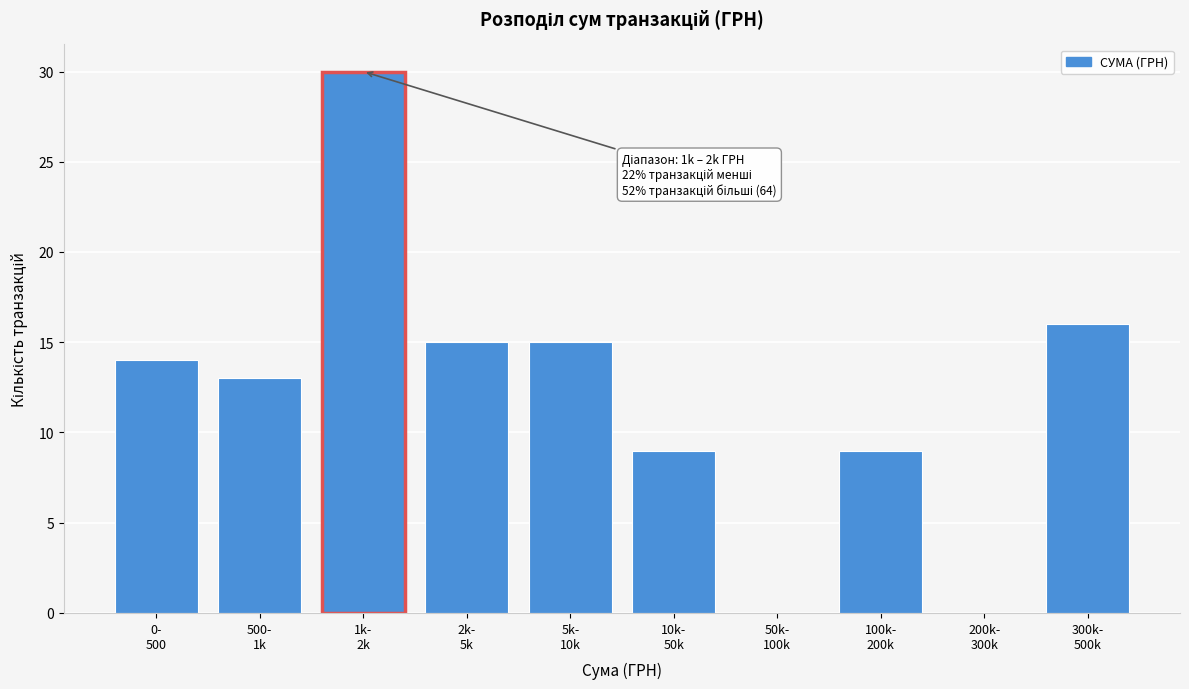

What is the maximum value shown in the chart?

30